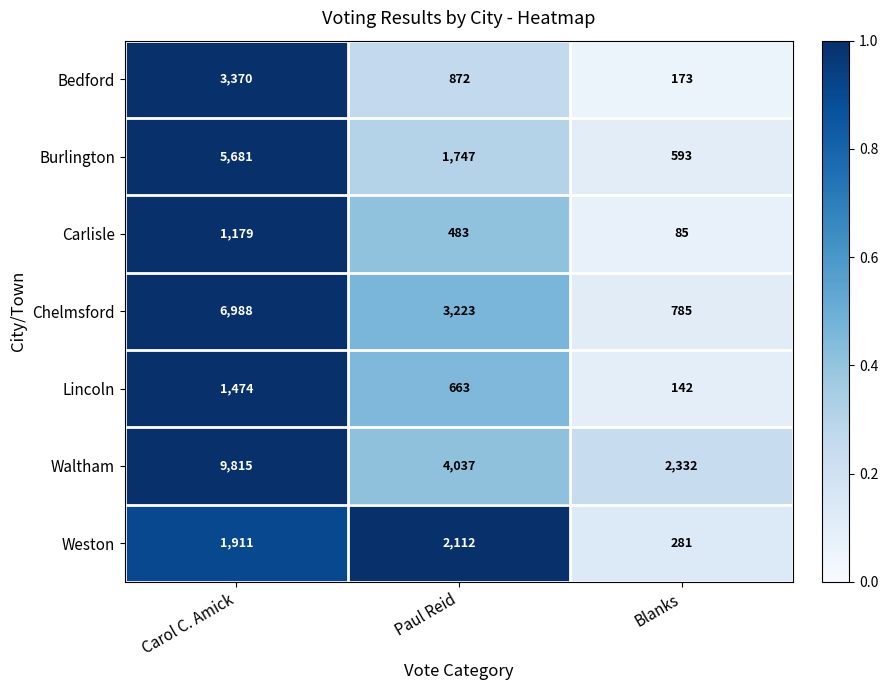

Where is Waltham nearest to the value 6073?

Paul Reid